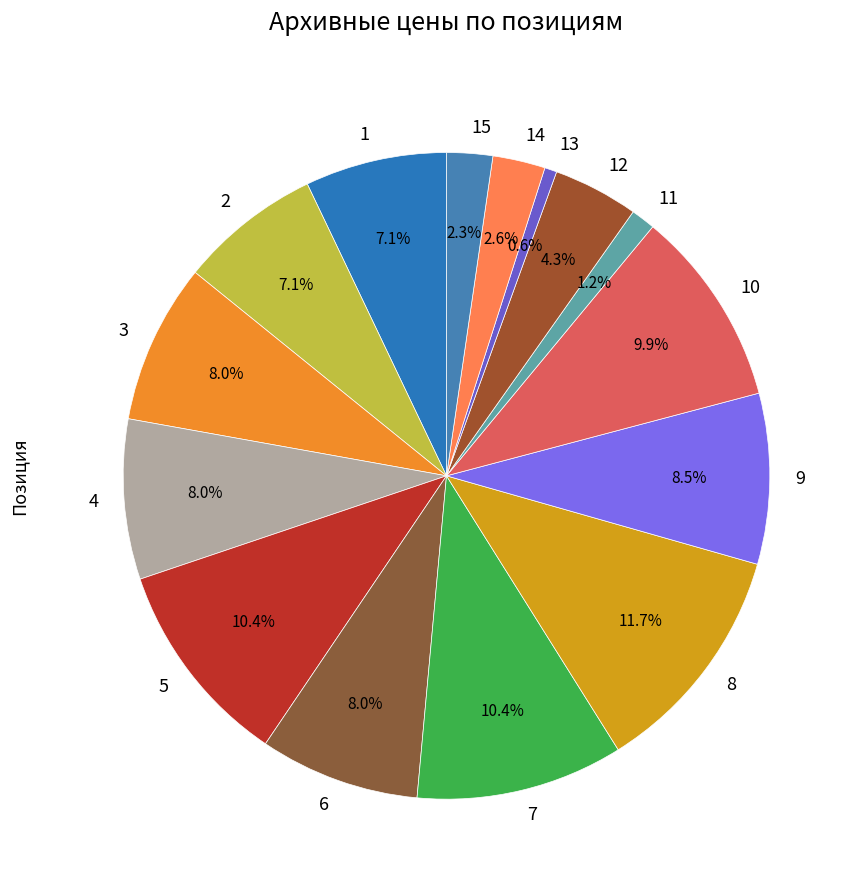

Approximately how many times larger is the value at 15 compared to 4?

0.3